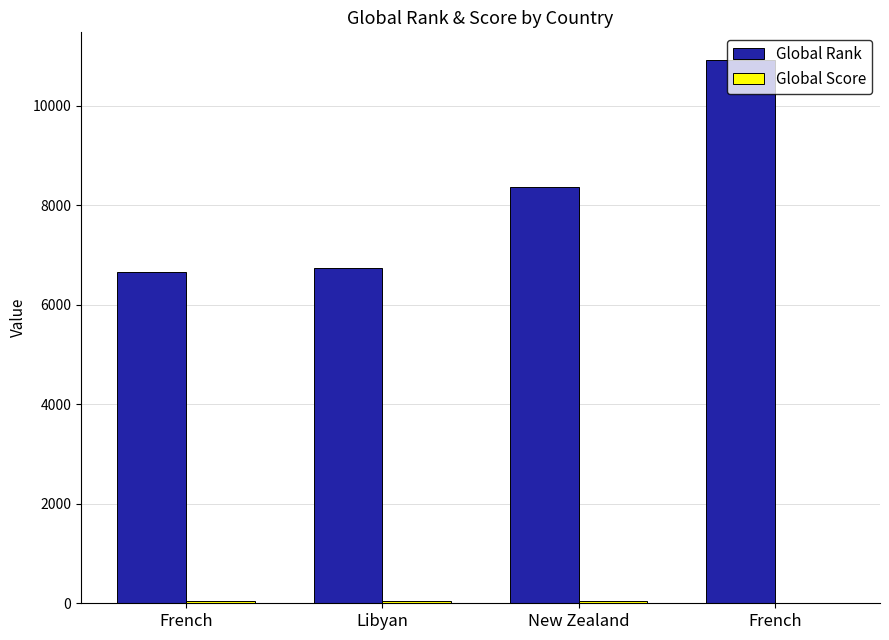

Is the value of Global Score at French greater than the value of Global Rank at Libyan?

No